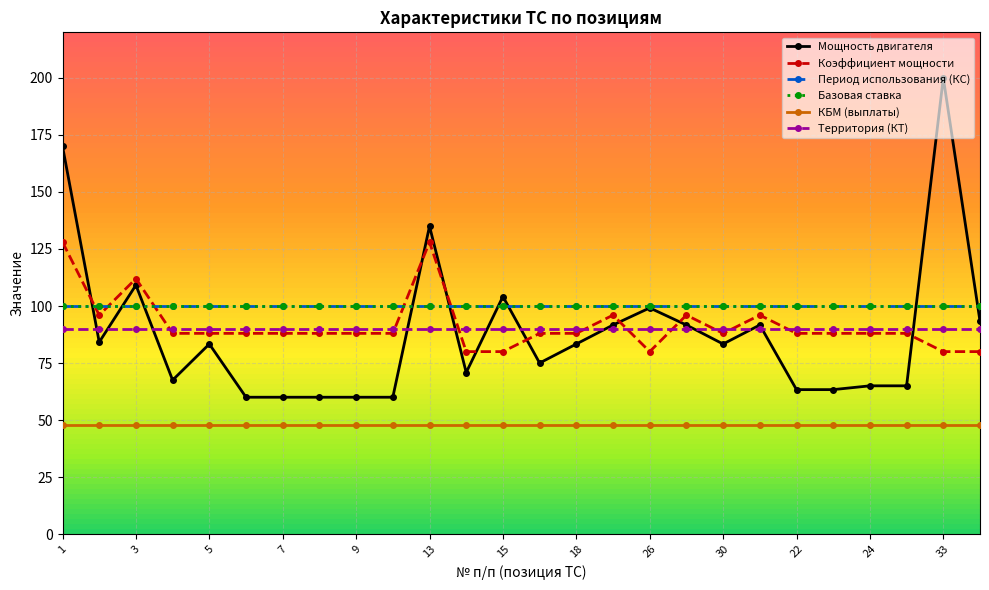

What is the value of the Коэффициент мощности point at the 7th from the left?

88.0